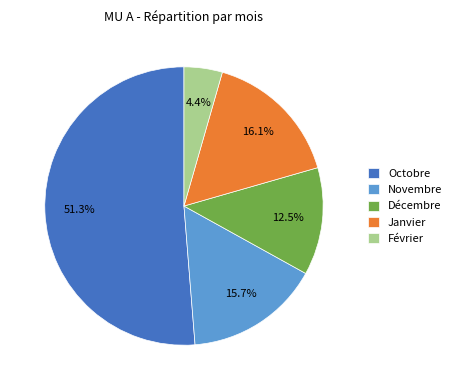

Which has a higher value, Octobre or Février?

Octobre